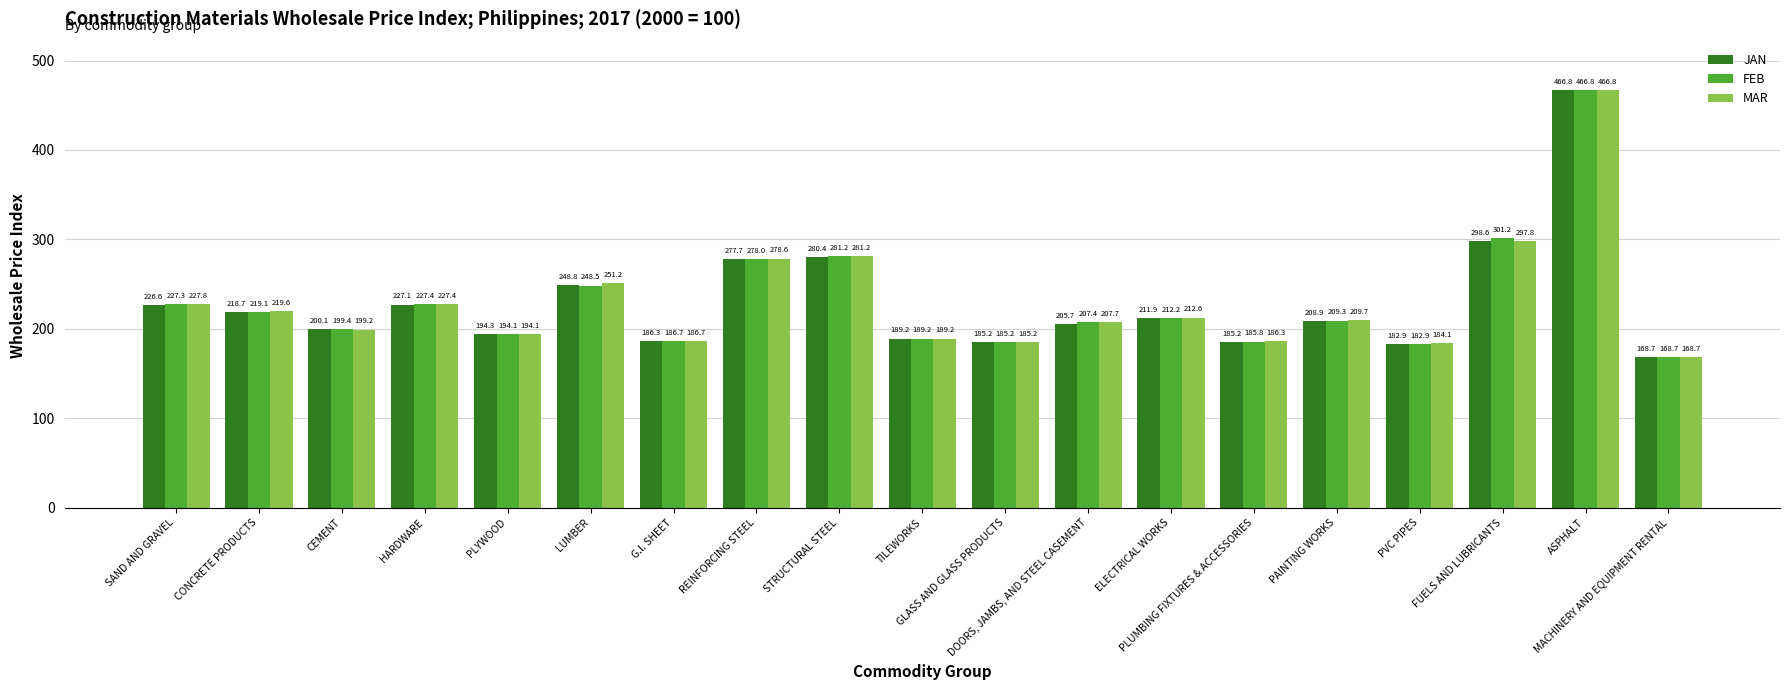

Reading left to right, what are all the values shown in this chart?

JAN: 226.6	218.7	200.1	227.1	194.3	248.8	186.3	277.7	280.4	189.2	185.2	205.7	211.9	185.2	208.9	182.9	298.6	466.8	168.7
FEB: 227.3	219.1	199.4	227.4	194.1	248.5	186.7	278.0	281.2	189.2	185.2	207.4	212.2	185.8	209.3	182.9	301.2	466.8	168.7
MAR: 227.8	219.6	199.2	227.4	194.1	251.2	186.7	278.6	281.2	189.2	185.2	207.7	212.6	186.3	209.7	184.1	297.8	466.8	168.7